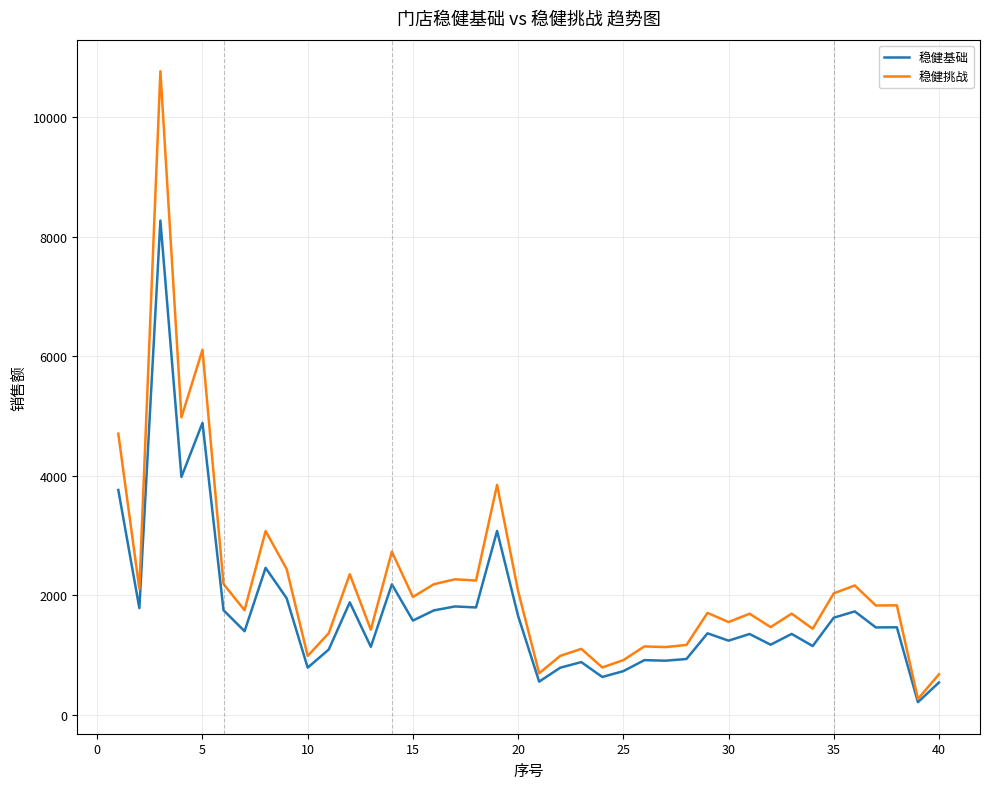

List the series in order of their peak value, lowest first.

稳健基础, 稳健挑战